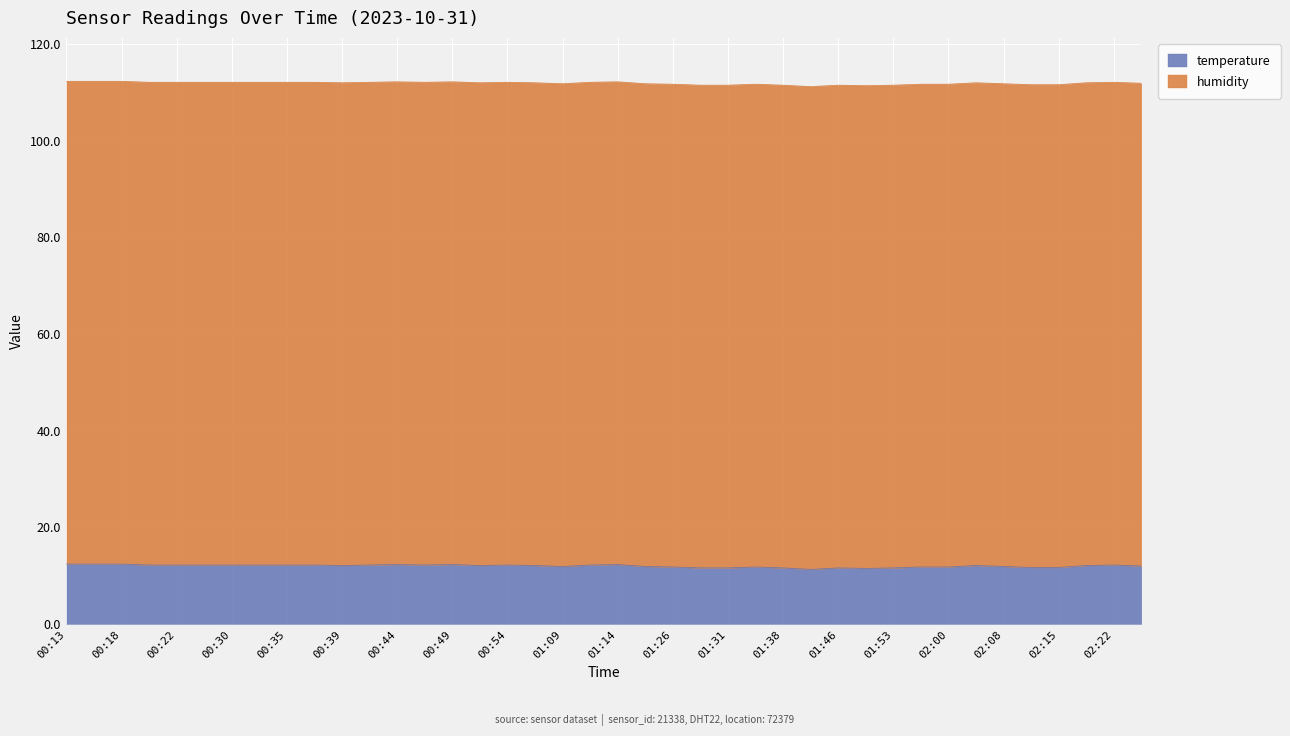

List the labels in order of value, smallest first.

01:43, 01:48, 01:28, 01:31, 01:38, 01:46, 01:53, 02:12, 02:15, 01:26, 01:36, 01:58, 02:00, 01:09, 01:23, 02:08, 02:25, 00:39, 00:52, 01:04, 02:05, 02:20, 00:20, 00:22, 00:27, 00:30, 00:32, 00:35, 00:37, 00:42, 00:47, 00:54, 01:11, 02:22, 00:44, 00:49, 01:14, 00:13, 00:15, 00:18